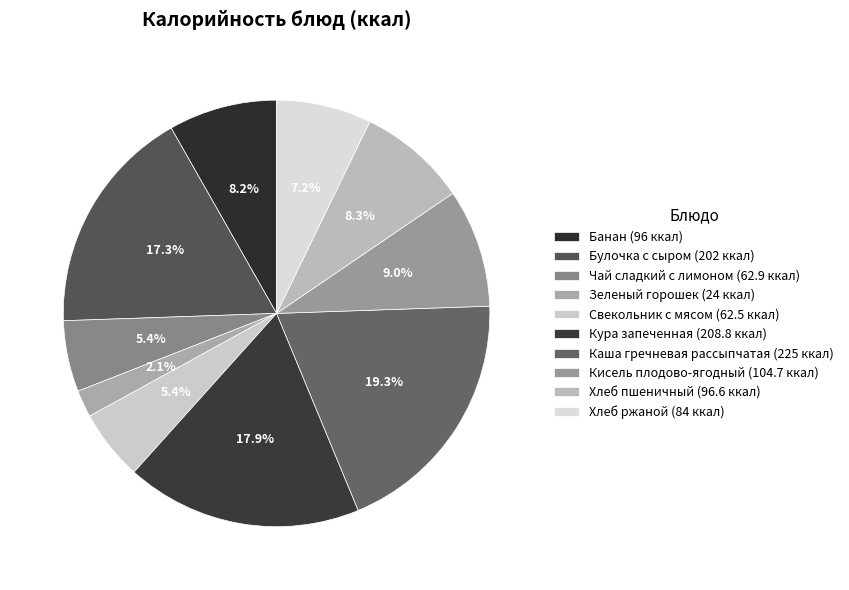

Is there a majority slice in this chart?

No